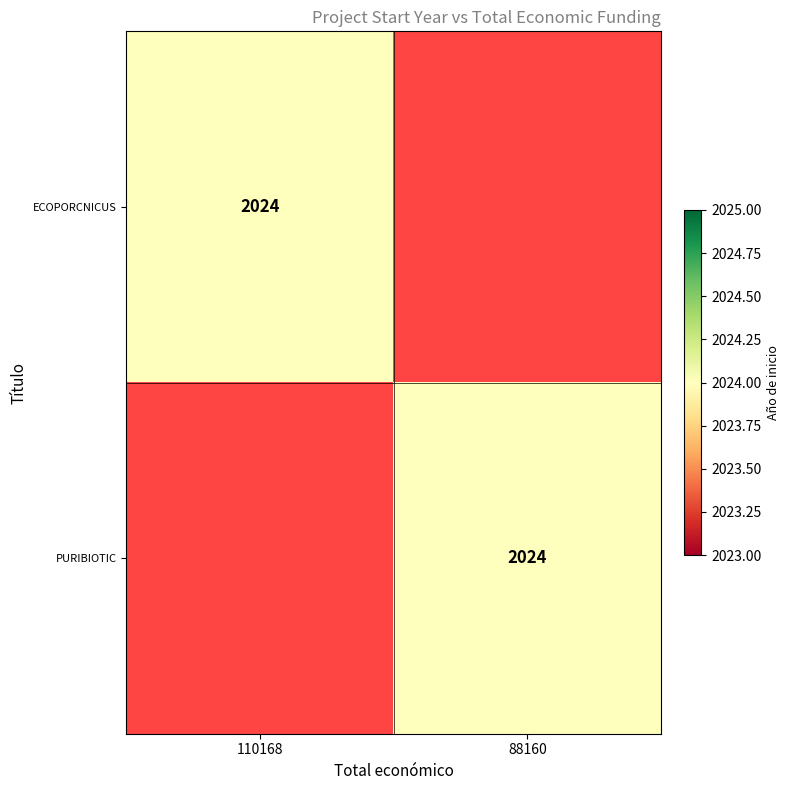

At how many categories does at least one series exceed 1331?

2